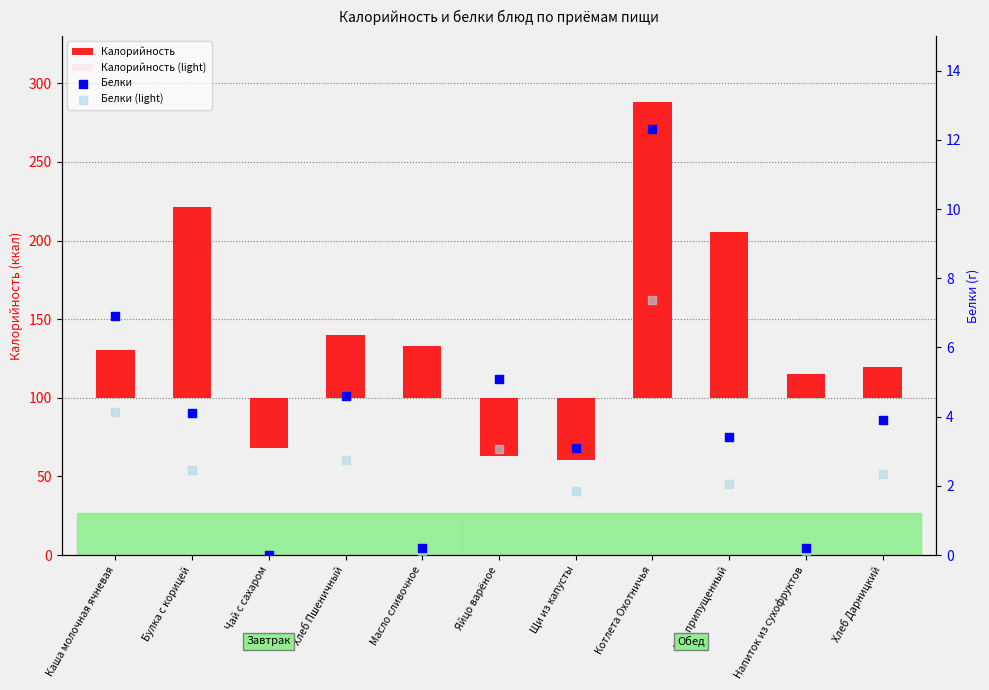

What are all the series names shown in the legend?

Калорийность, Калорийность (light), Белки, Белки (light)